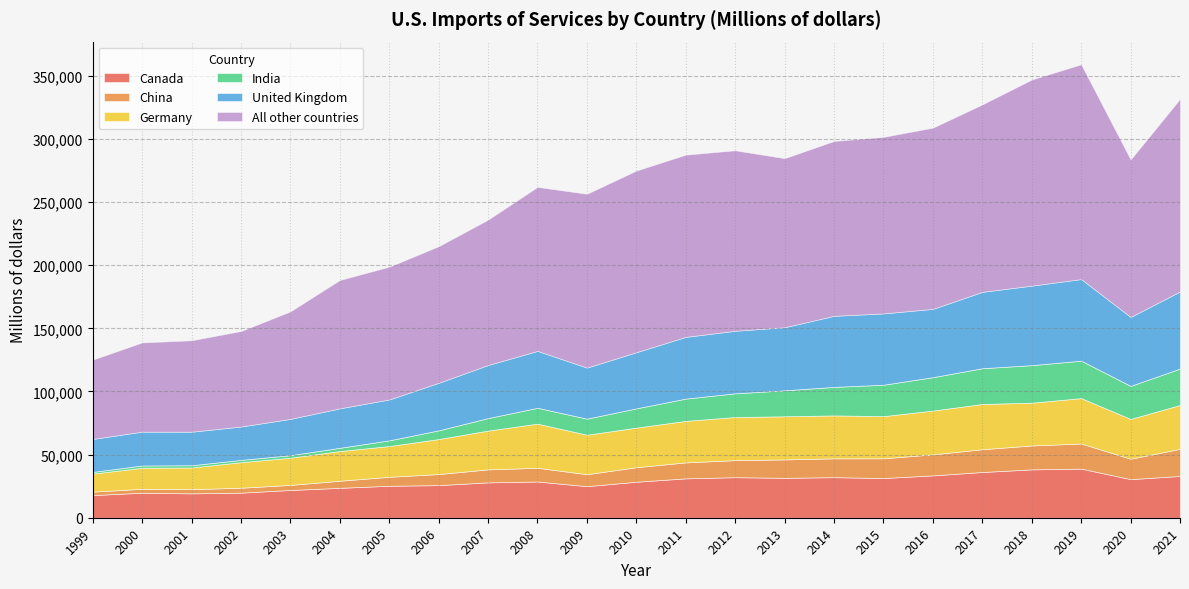

True or false: All other countries and India cross at least once.

False